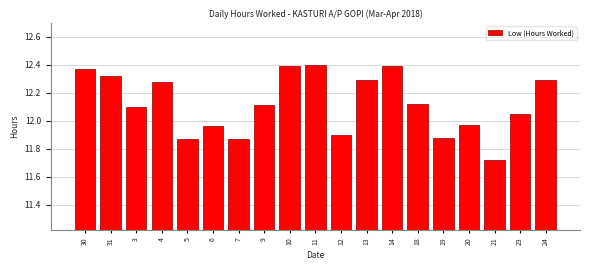

Where does the data first go above 12?

30